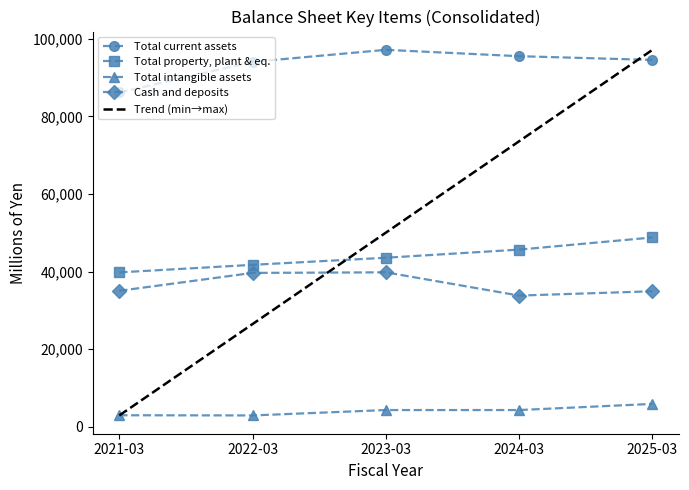

How many data points in Total property, plant & eq. are above 43579?

2